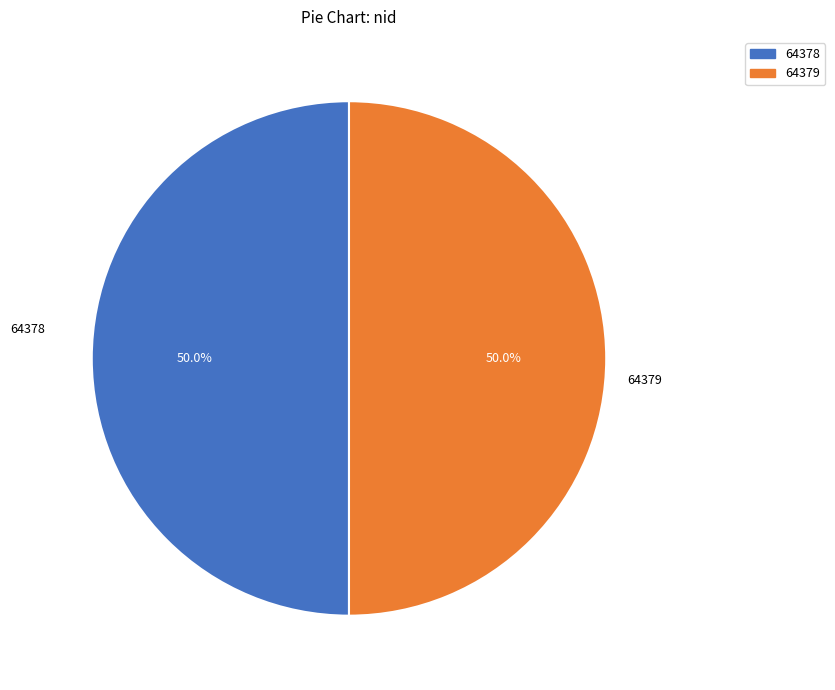

To the nearest percent, what is the average slice percentage?

50%